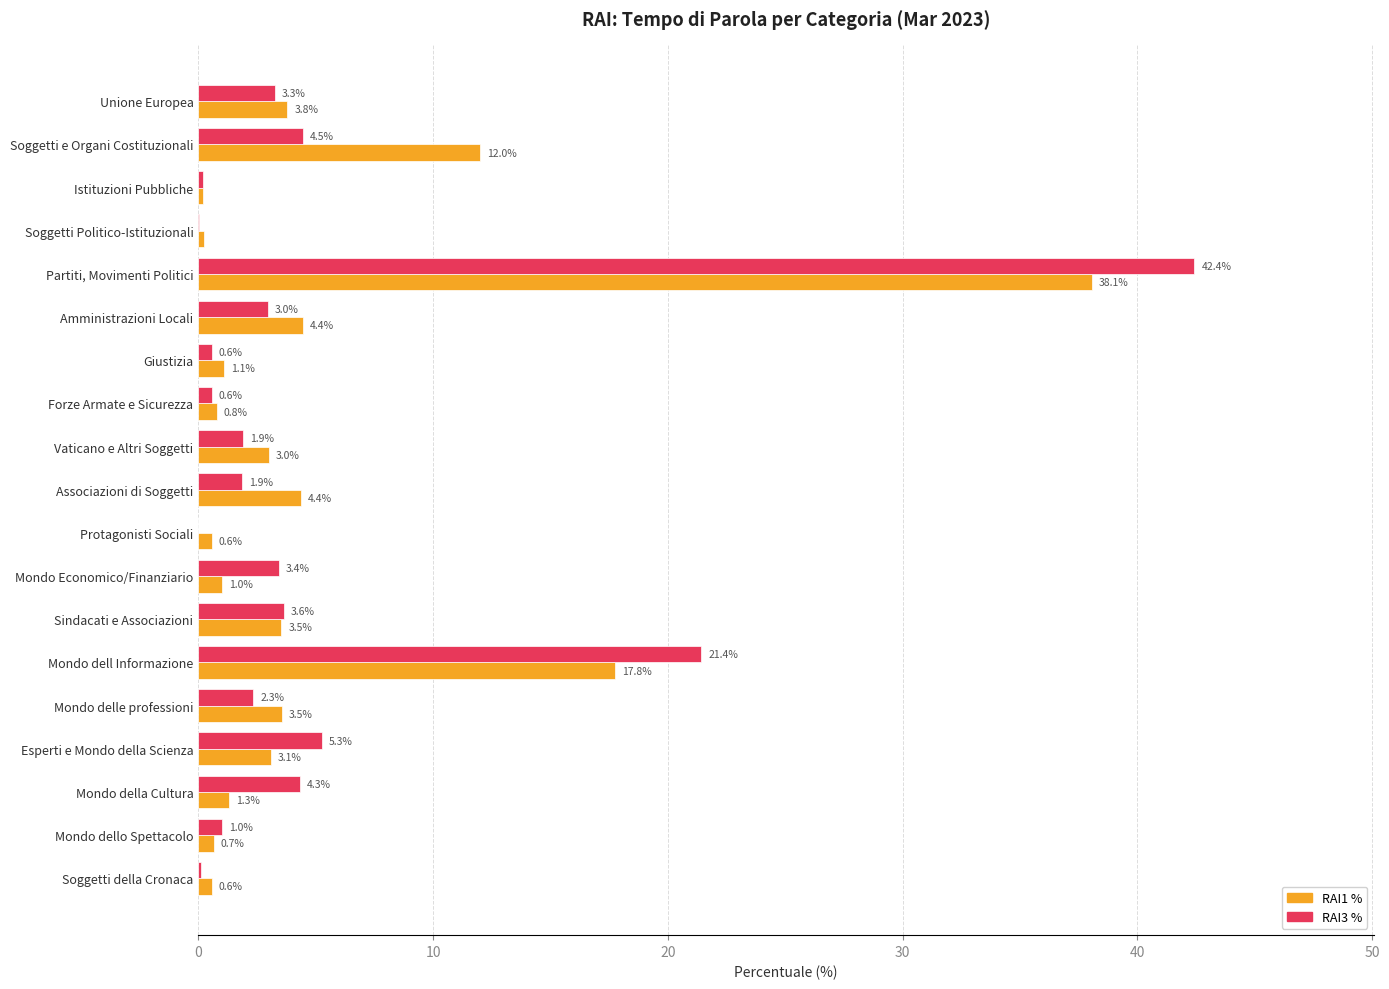

Is it true that RAI3 % equals 1.8 at Mondo della Cultura?

False